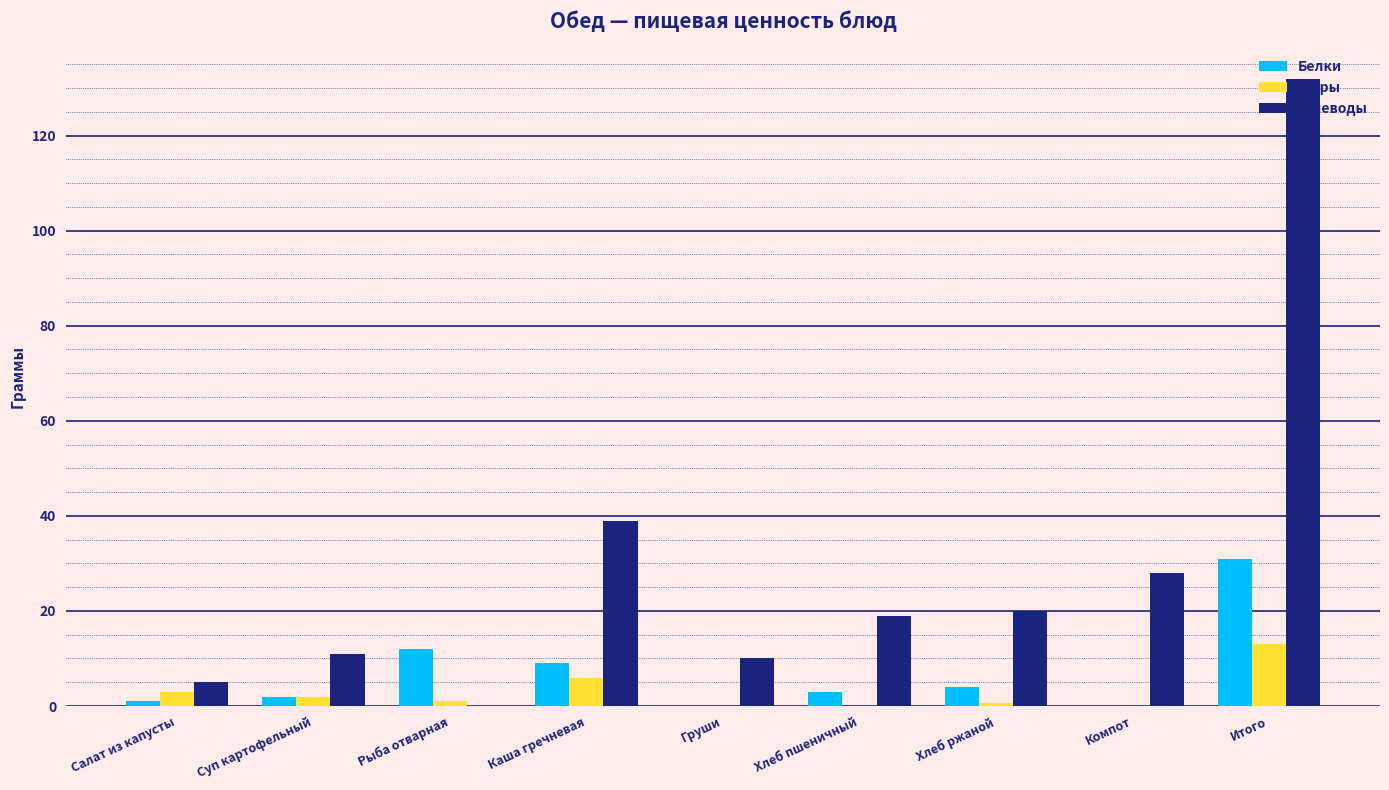

At which label does Жиры first exceed 1?

Салат из капусты